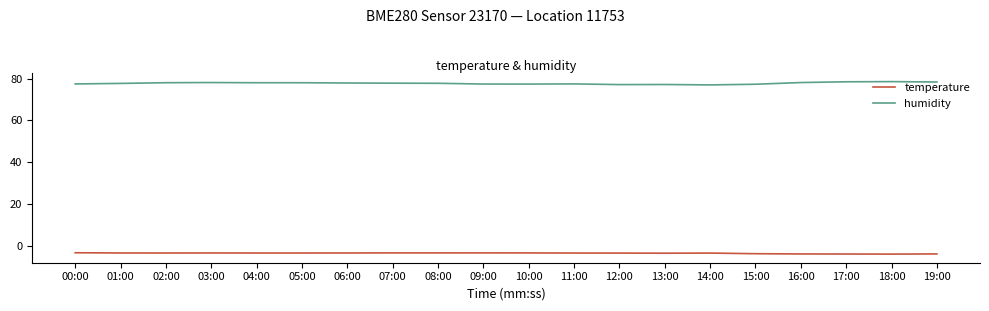

What position from the right is 00:00?

20